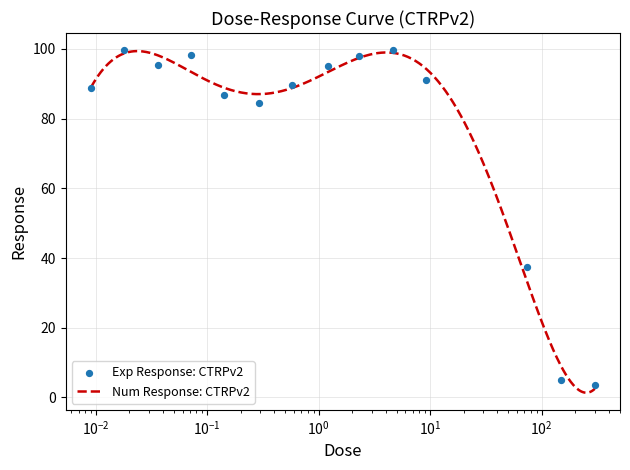

What is the change in value from 0.018 to 0.036?

-4.3